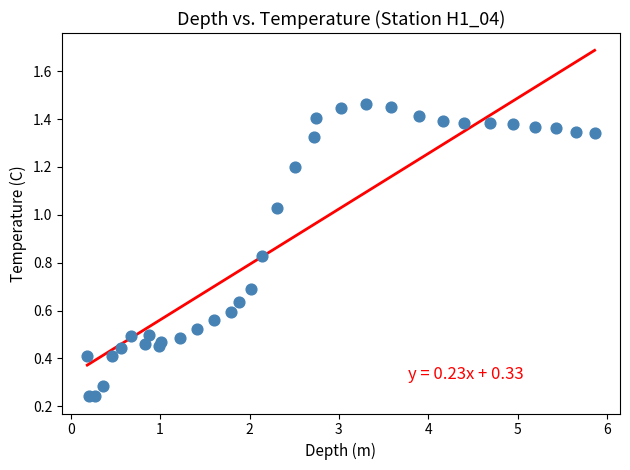

What is the range of X values (max minus min)?

5.7